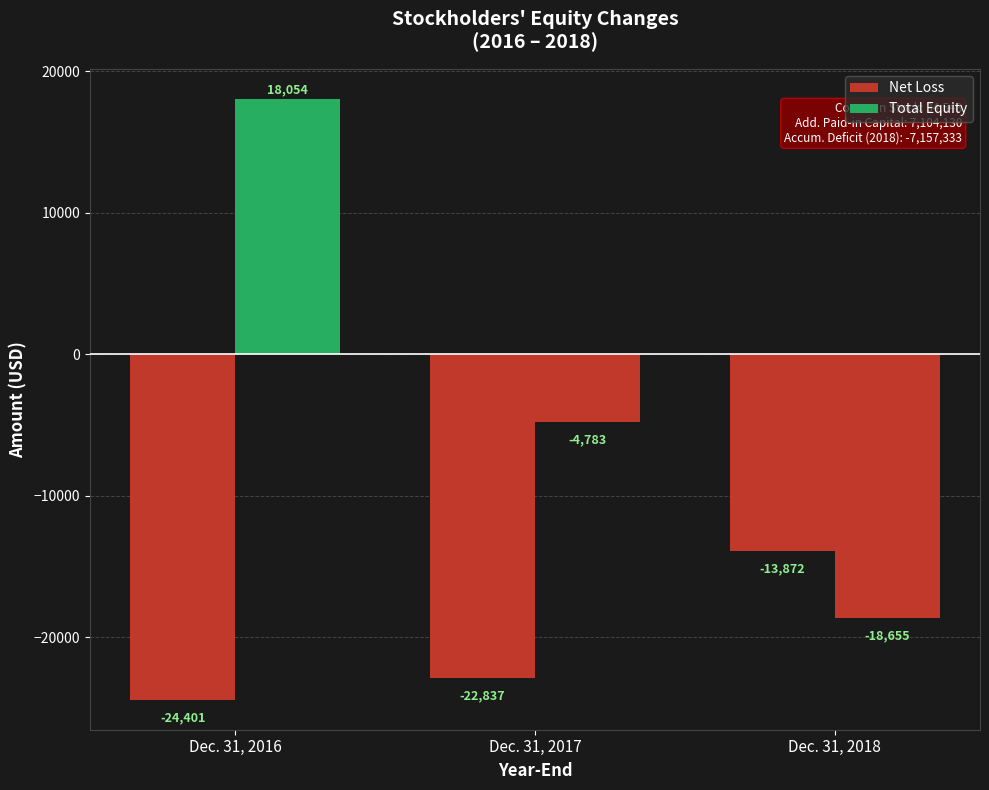

Which category has the highest value across all series?

Dec. 31, 2016